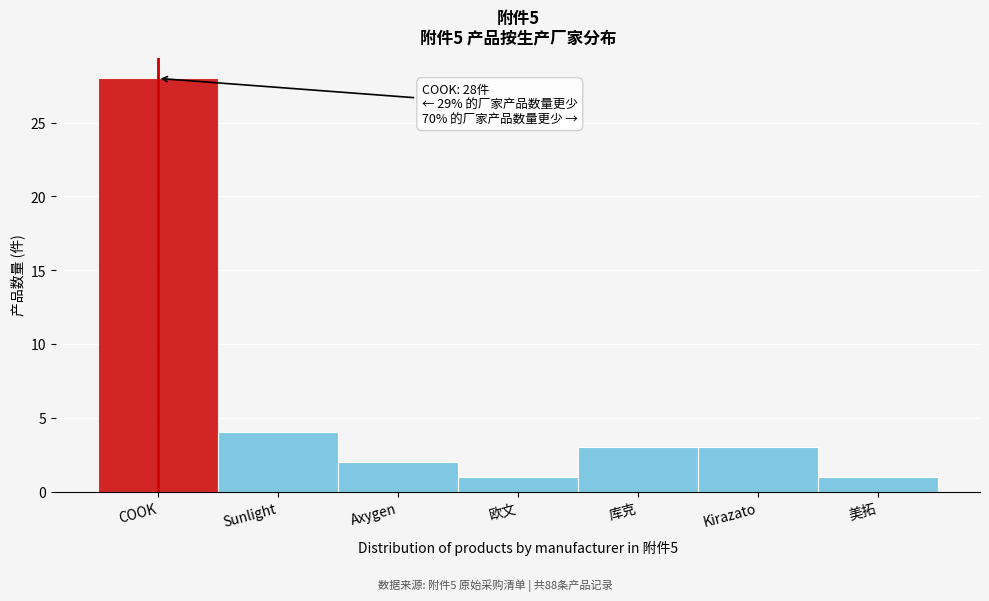

Reading left to right, transcribe all the data shown in this chart.

28	4	2	1	3	3	1